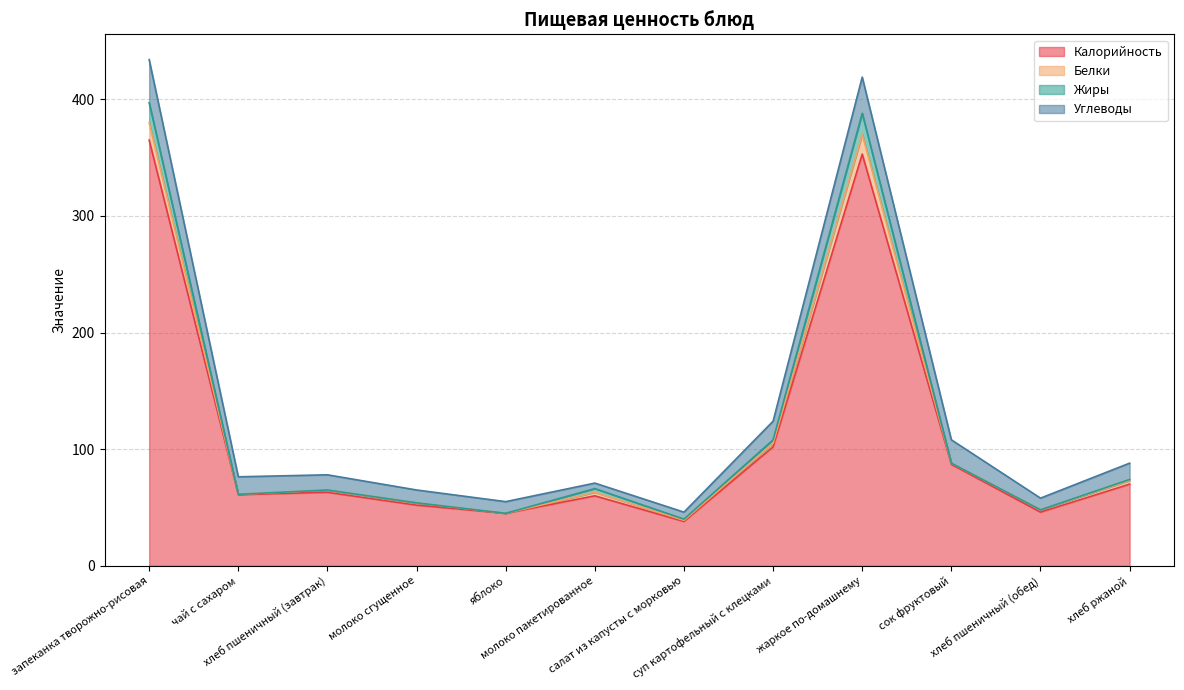

Which category has the highest value in the Белки series?

запеканка творожно-рисовая